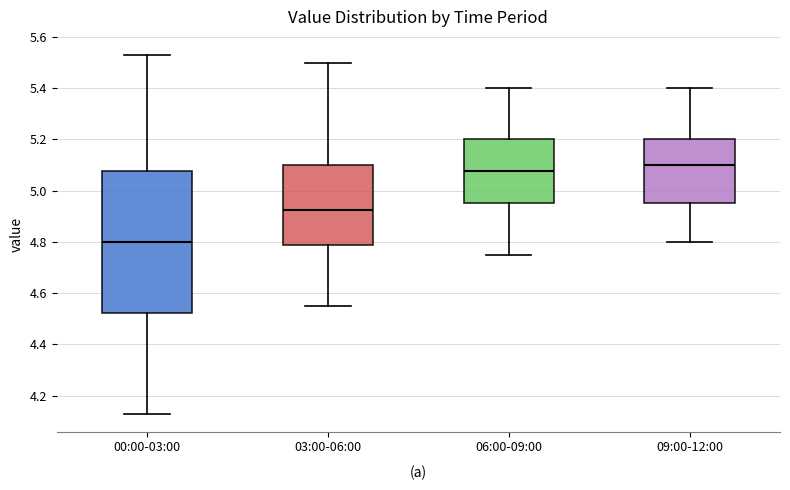

Which box's median line is the highest?

09:00-12:00